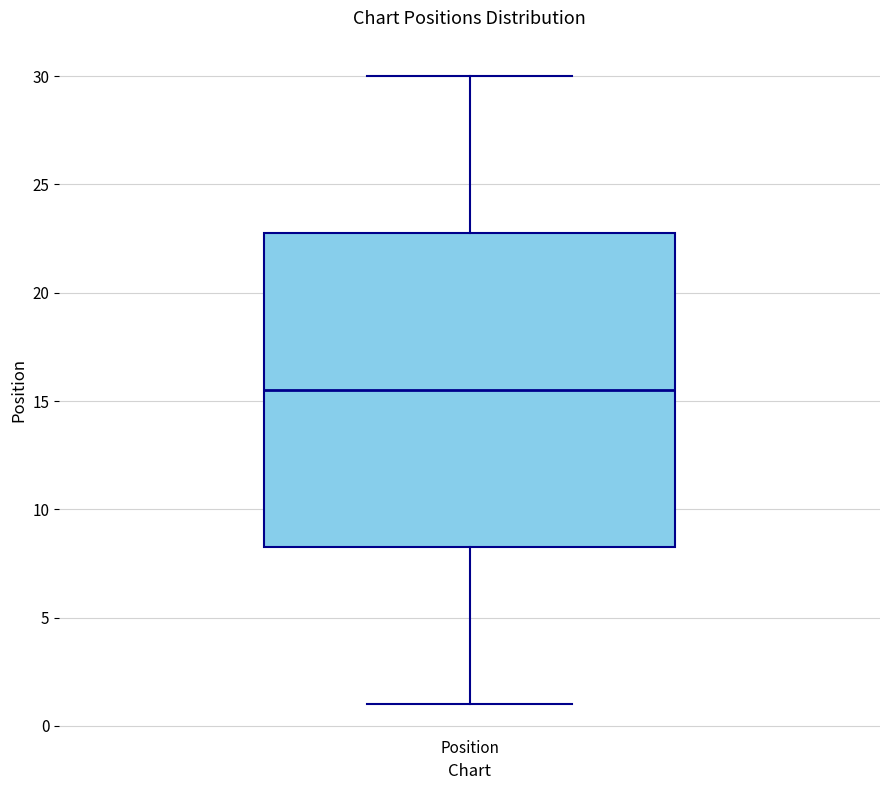

Where does the median line of the box for Position sit on the y-axis? The values are not printed on the chart, so give them approximately, as read against the axis.

15.5